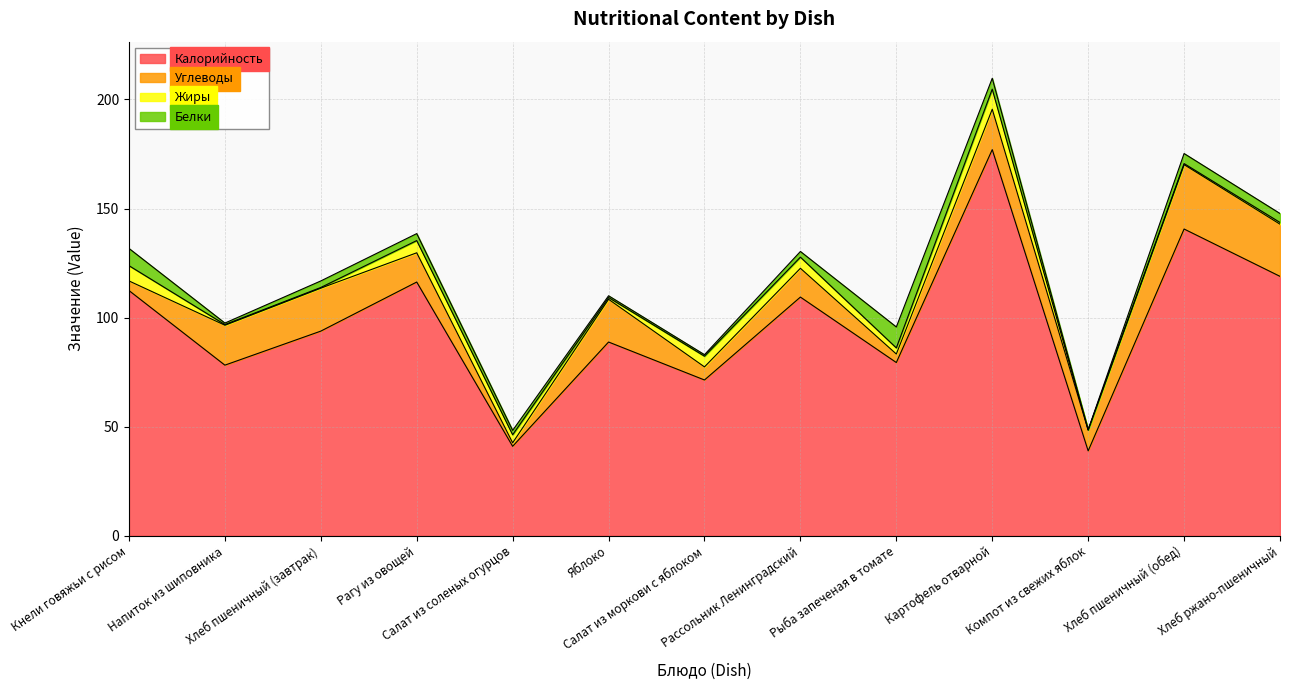

Does the chart have visible grid lines?

Yes